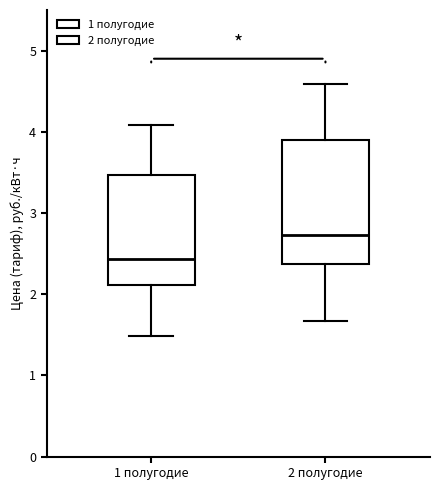

Which box's median line is the lowest?

1 полугодие